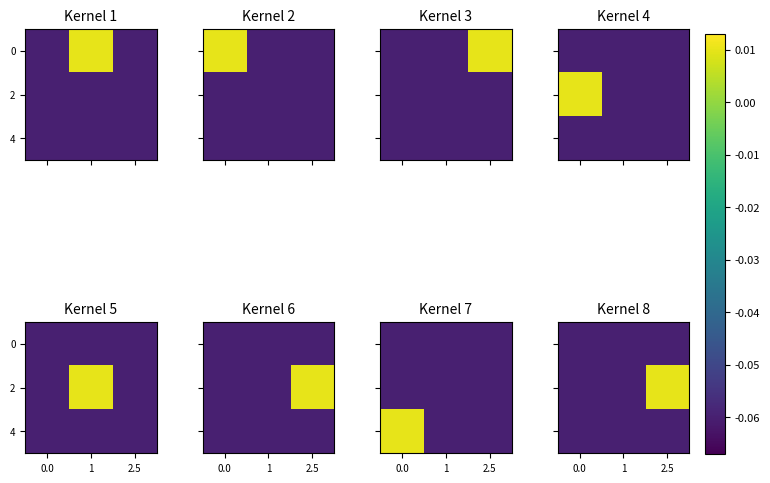

At which category is the sum across all series the highest?

2.5